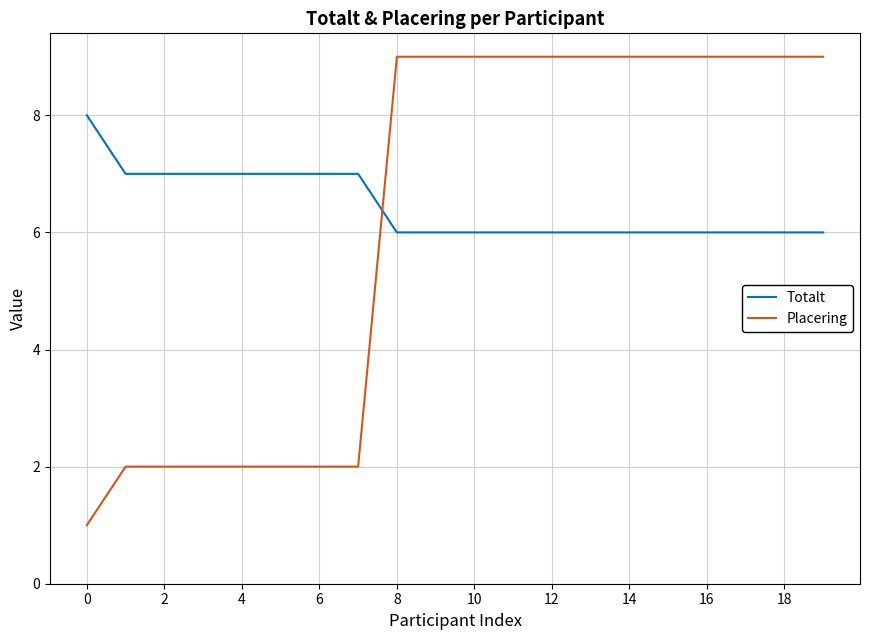

What is the highest value of the Placering series?

9